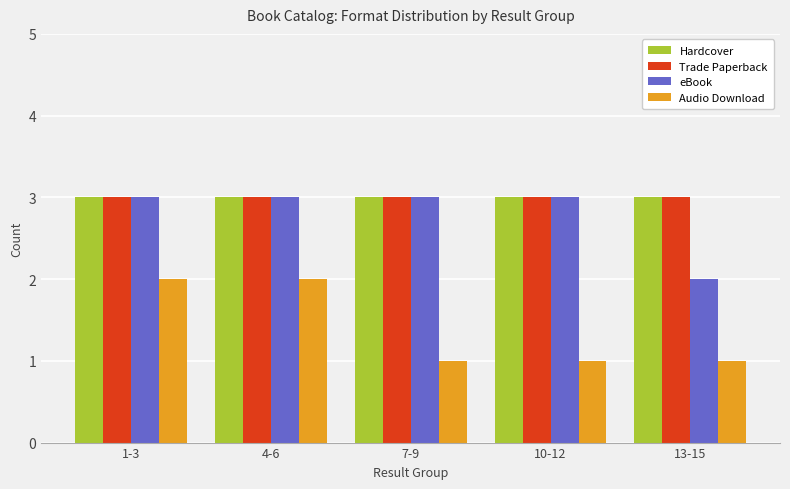

What is the greatest value displayed?

3